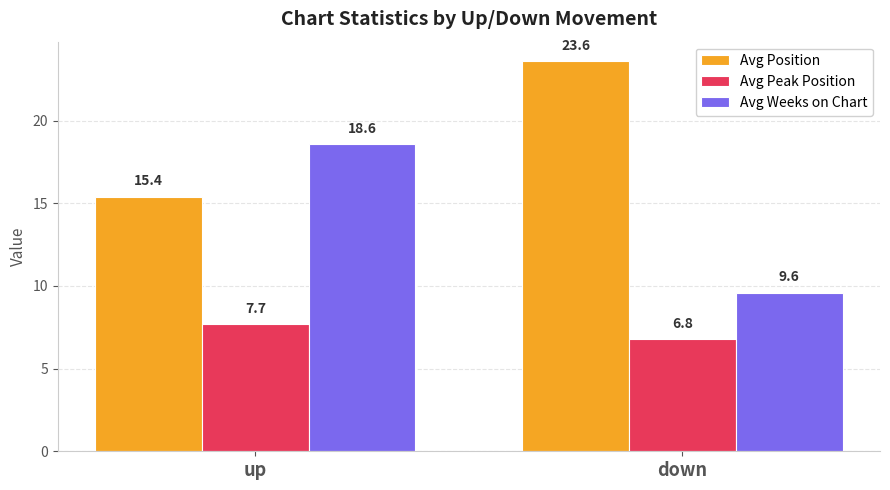

What is the value of the Avg Weeks on Chart bar at the 2nd from the left?

9.6